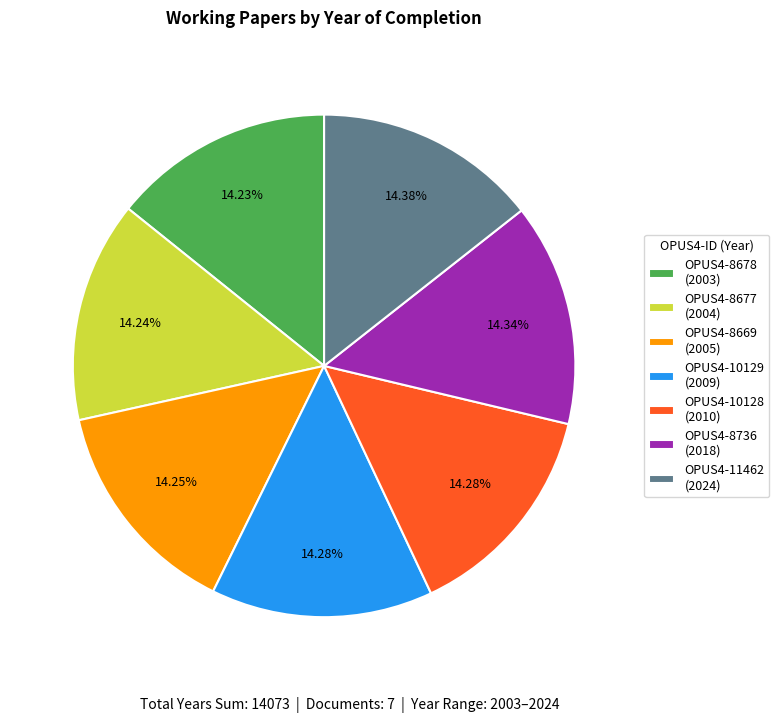

Does any single category account for the majority?

No